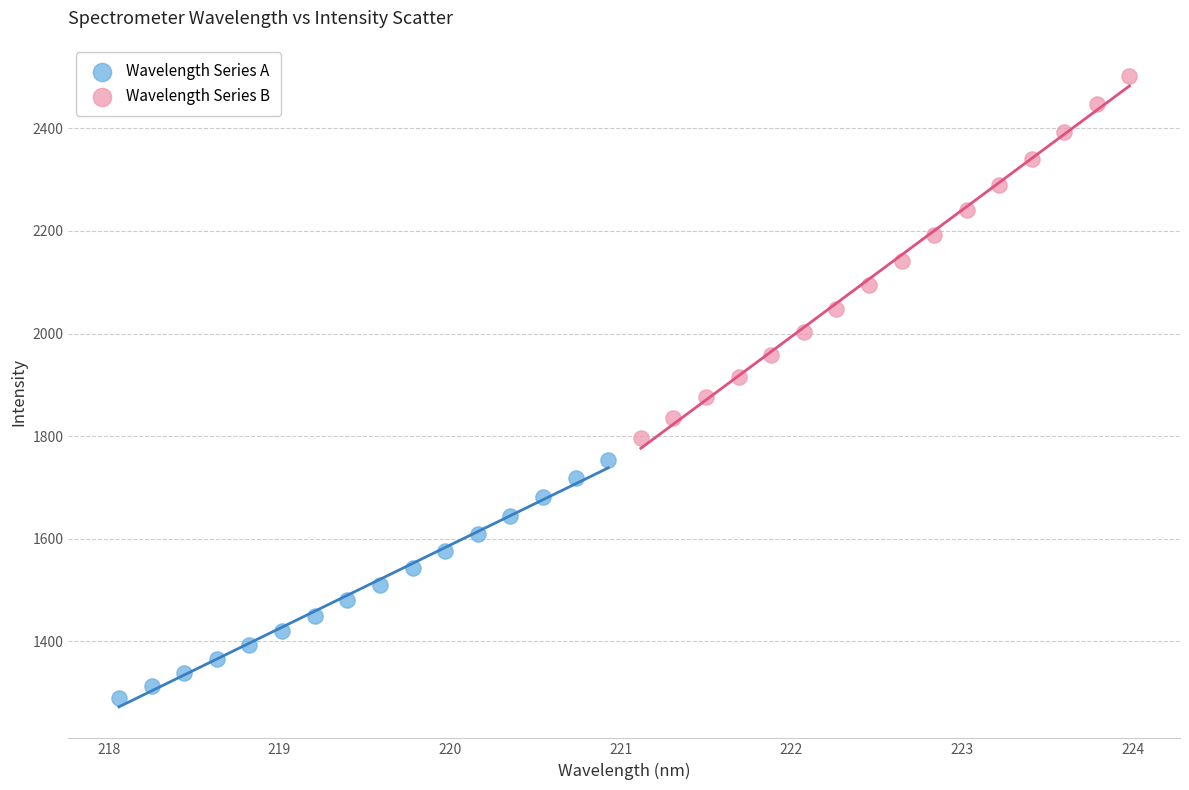

Which series has the largest Y range (max minus min)?

Wavelength Series B